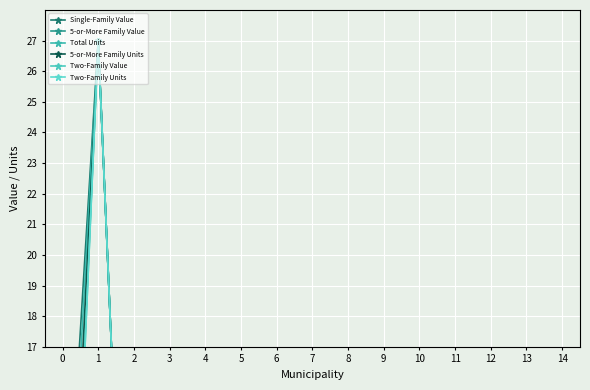

The value of 5-or-More Family Value at 7 is 9.3. True or false?

False